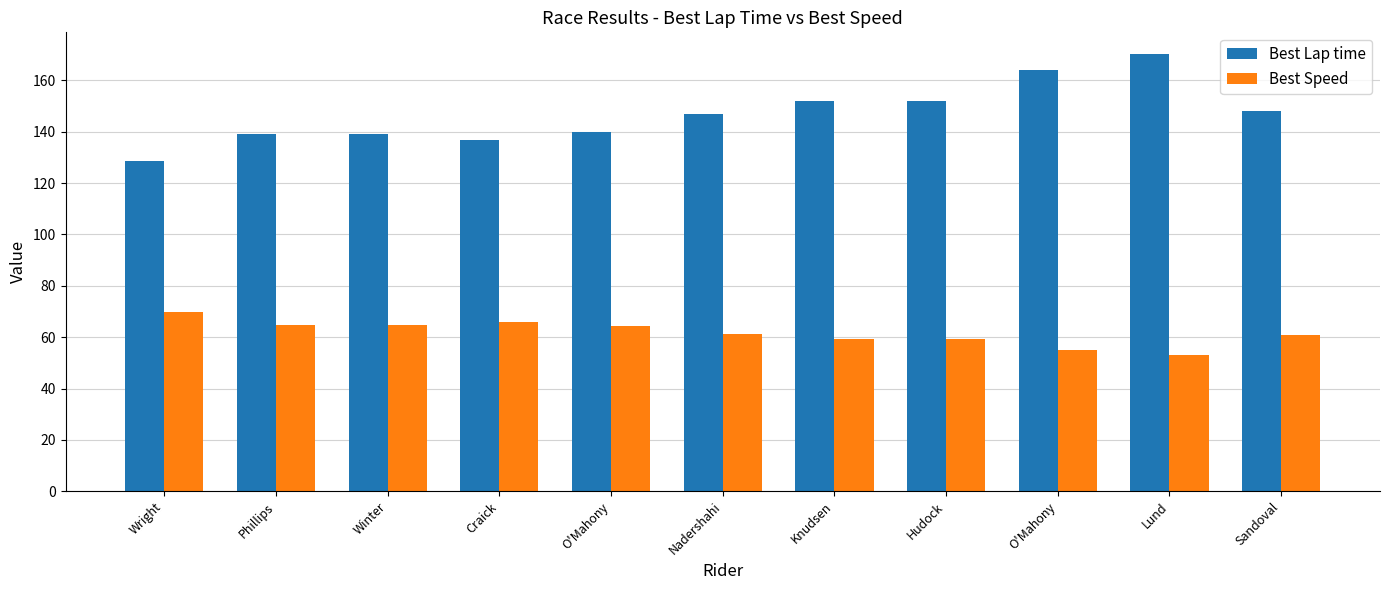

How many distinct data groups are displayed?

2